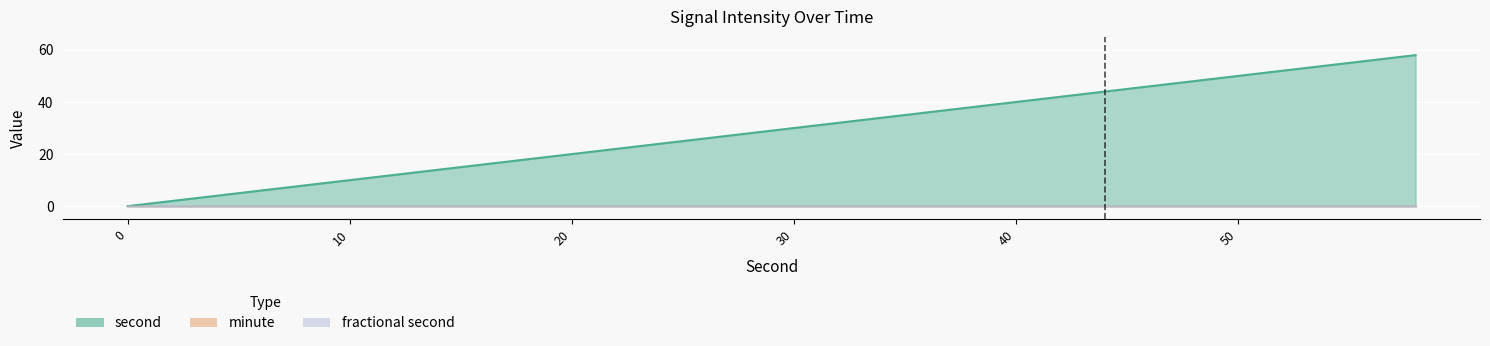

What is the value of the second point at the 21st from the left?

40